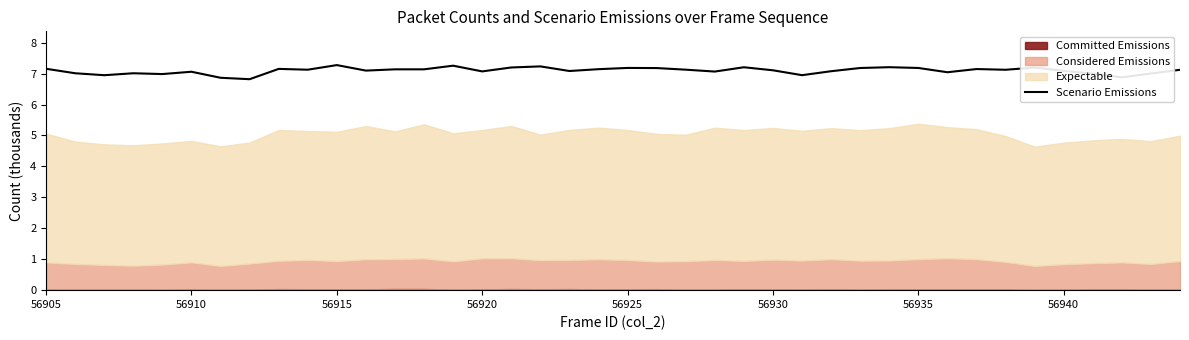

At which label does the data first exceed 7?

56905